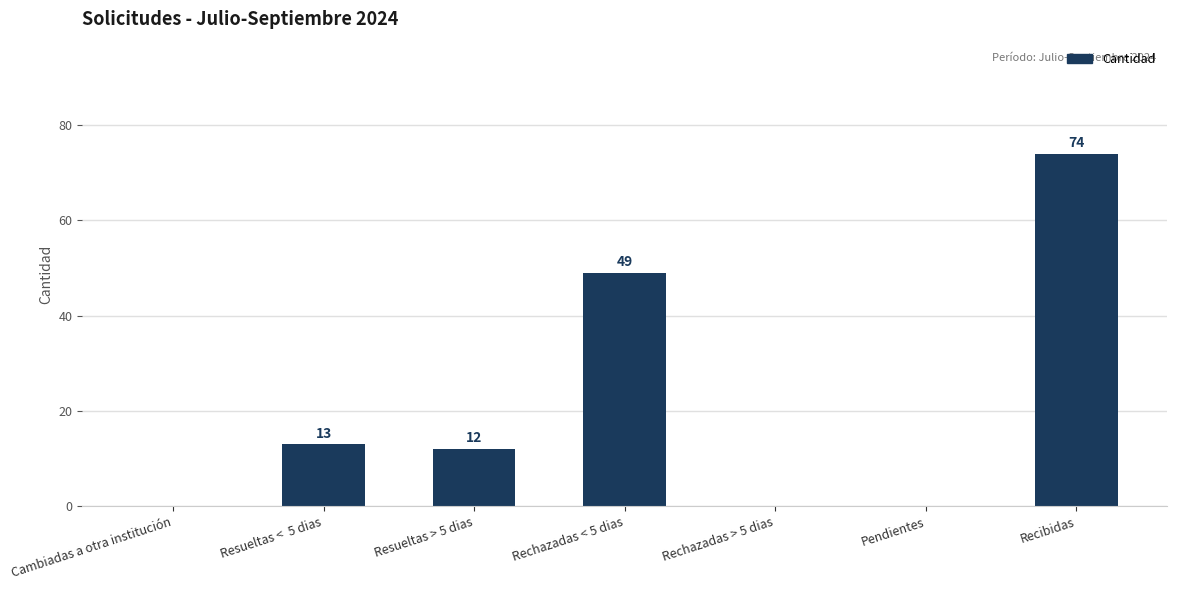

What is the change in value from Rechazadas < 5 dias to Pendientes?

-49